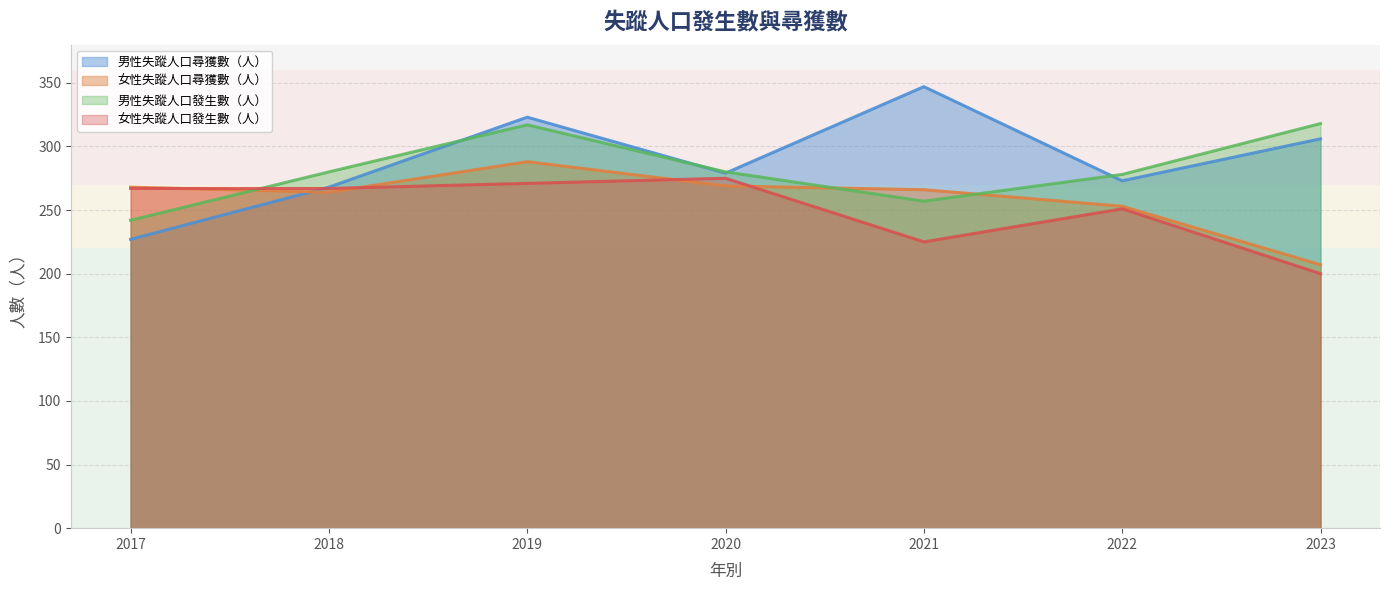

At which label does 女性失蹤人口發生數（人） first exceed 267?

2019